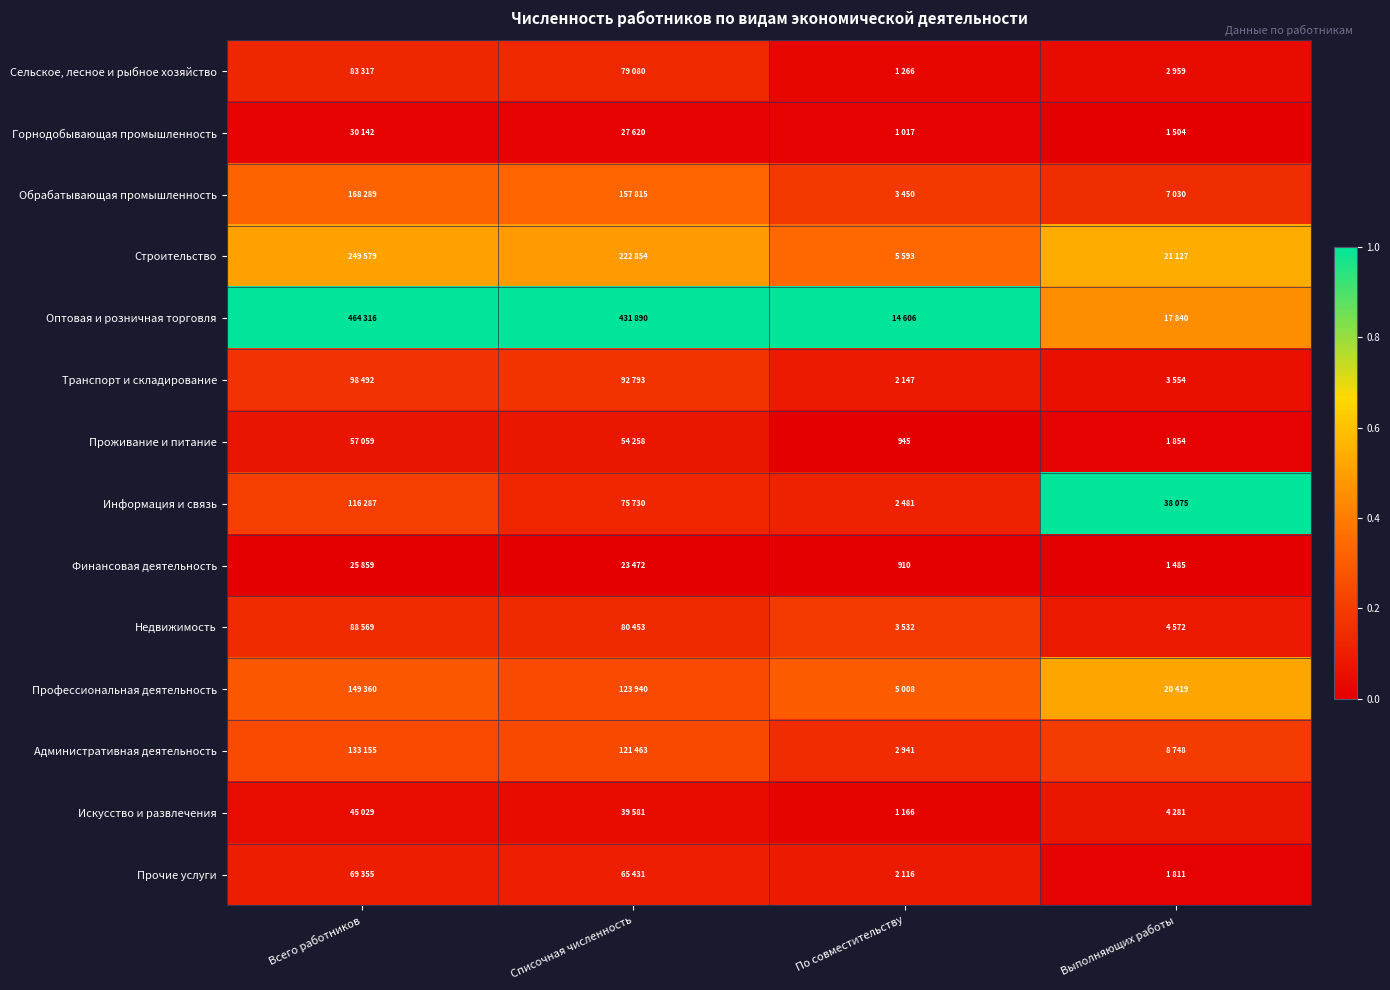

At which label is Сельское, лесное и рыбное хозяйство closest to 0?

По совместительству